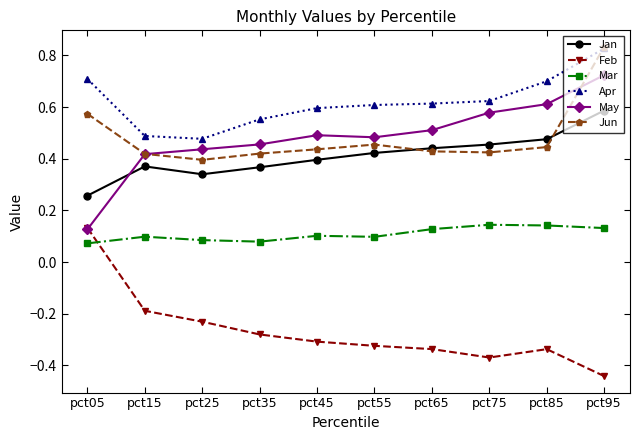

What is the total value across all series at pct85?

2.0